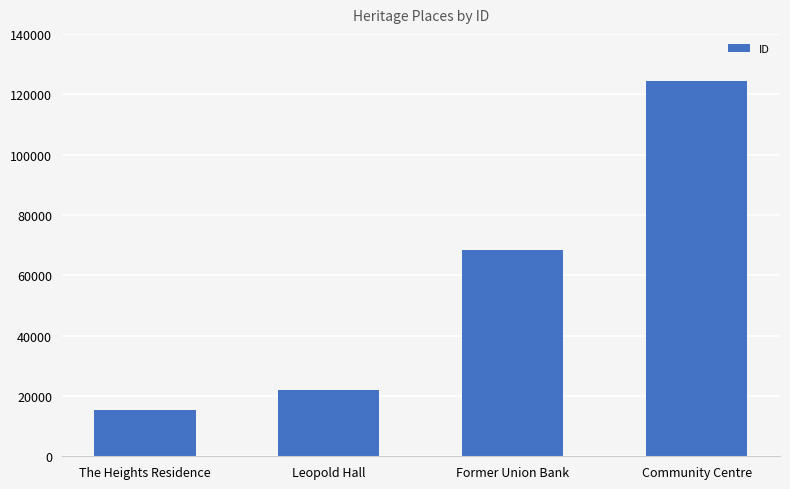

True or false: the data shows 34778 at Former Union Bank.

False